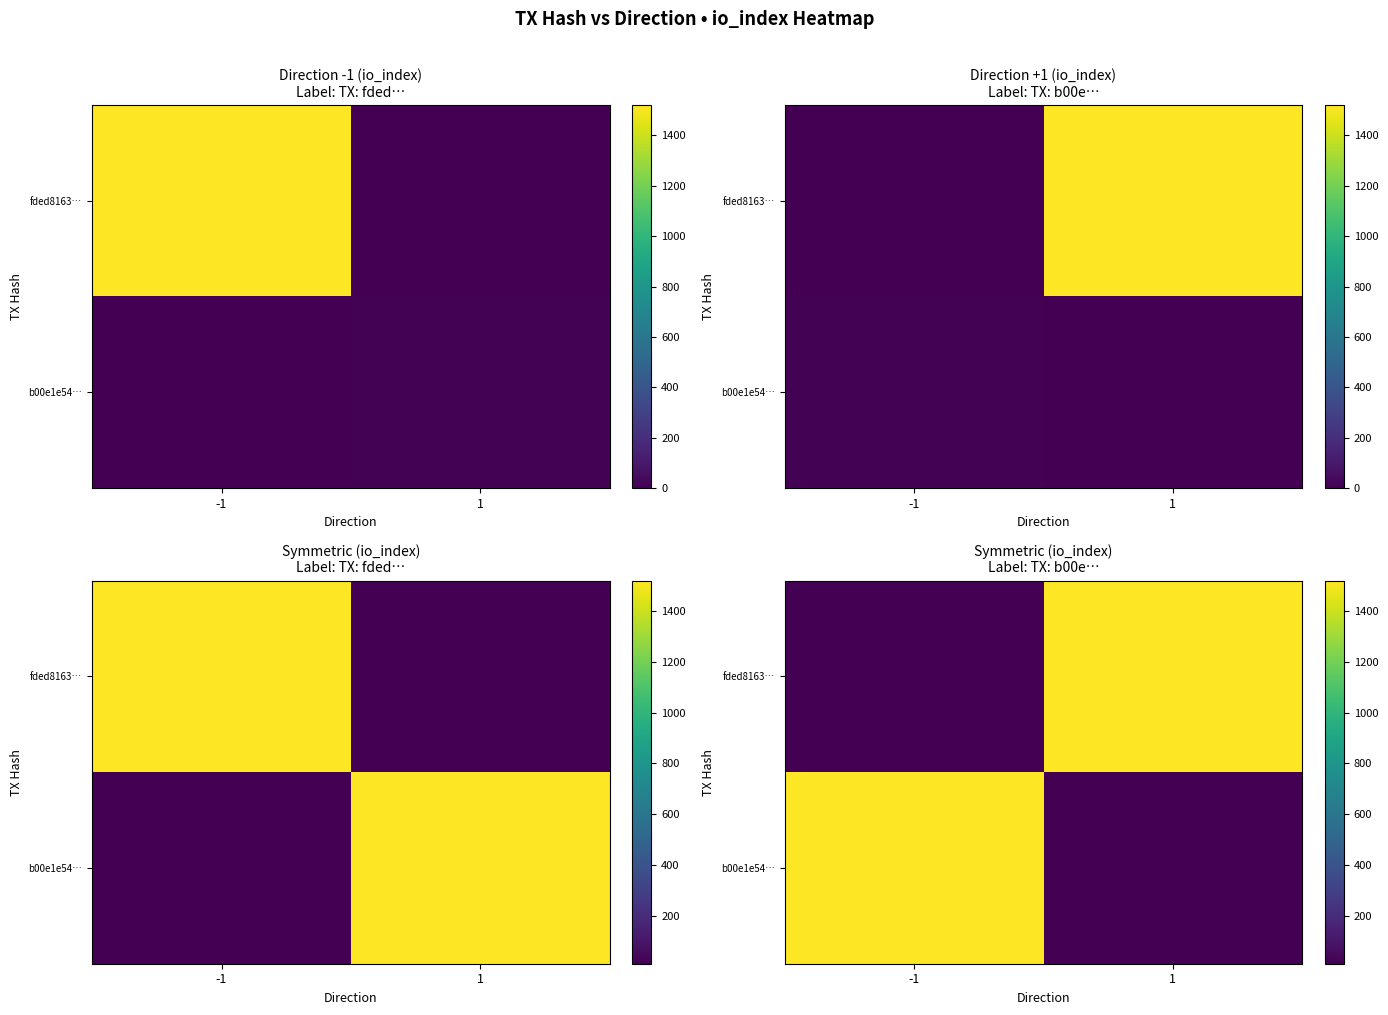

At which label is b00e1e54… closest to 765?

1